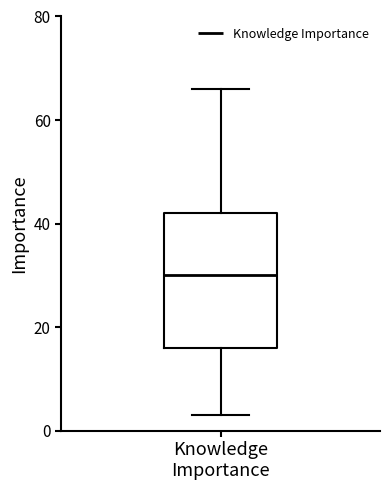

Transcribe this box plot: give where the median line is, the range the box spans, and where the two whiskers end, as read against the y-axis. The values are not printed on the chart, so give them approximately, as read against the axis.

median 30, box 16 to 42, whiskers 4 to 66